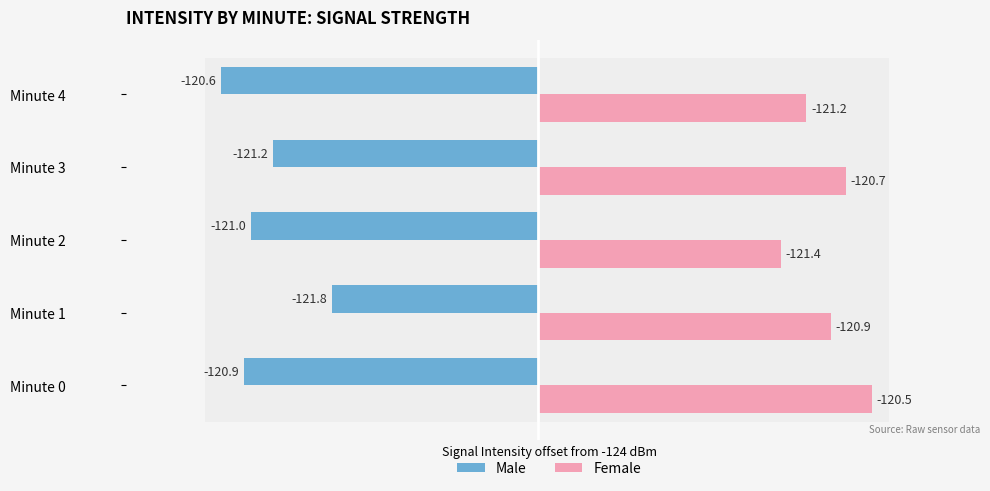

Which series has the largest total across all categories?

Female